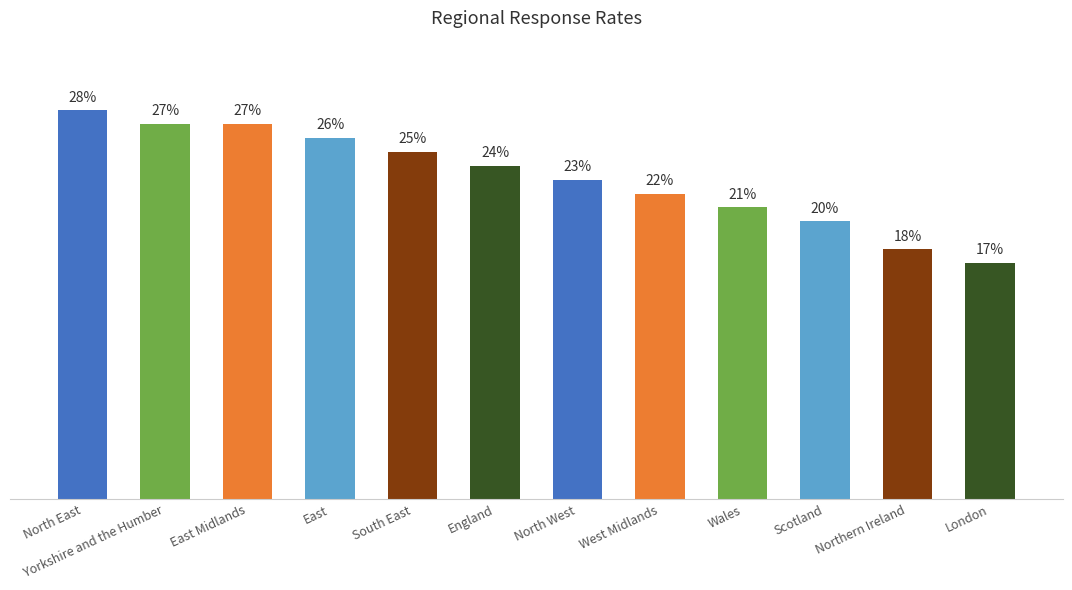

At which category does the chart reach its minimum across all series?

London